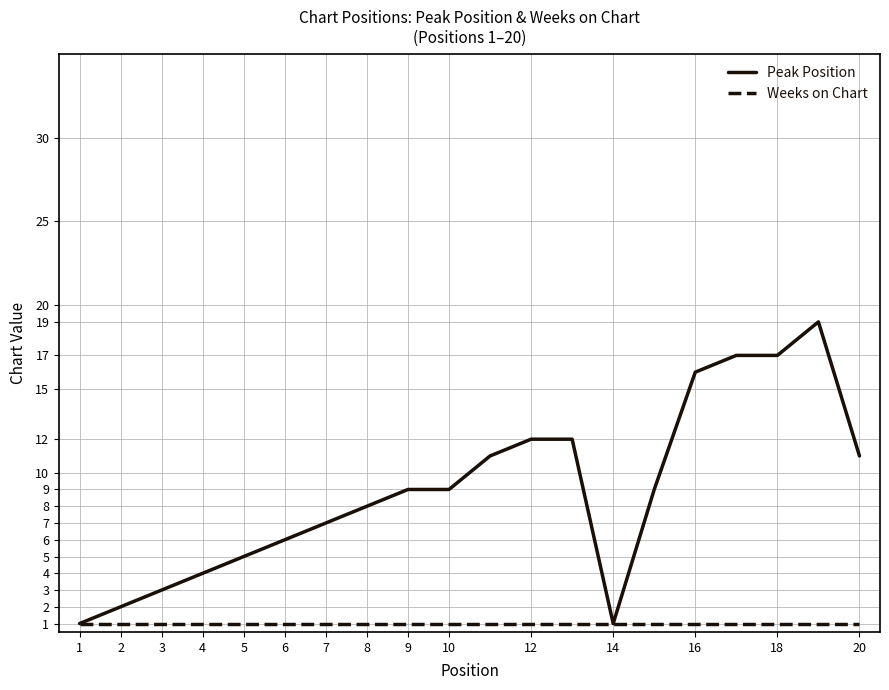

List the series in order of their overall mean, lowest first.

Weeks on Chart, Peak Position